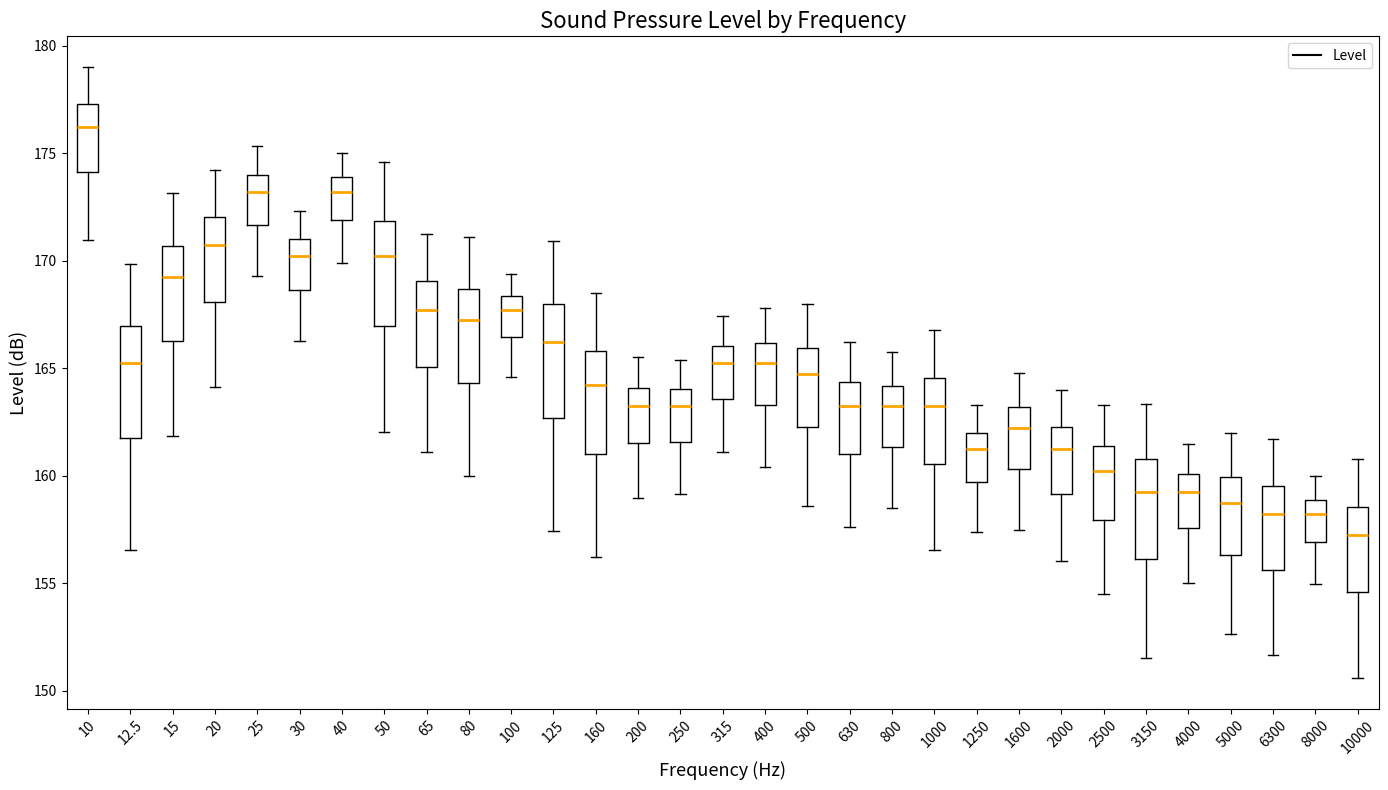

Where does the lower whisker of the box at x = 20 end on the y-axis? The values are not printed on the chart, so give them approximately, as read against the axis.

164.0